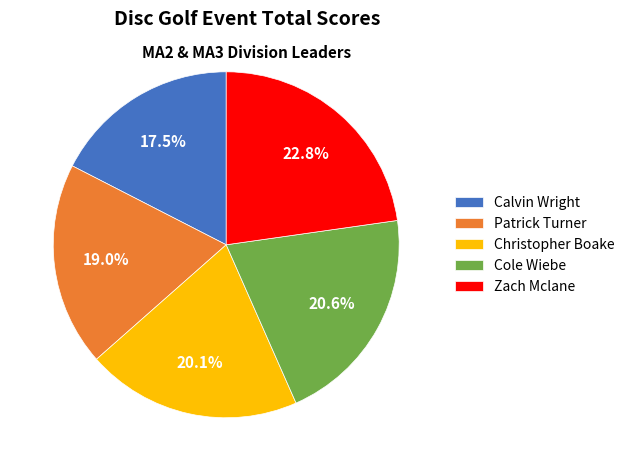

Does Patrick Turner account for over 50% of the chart?

No